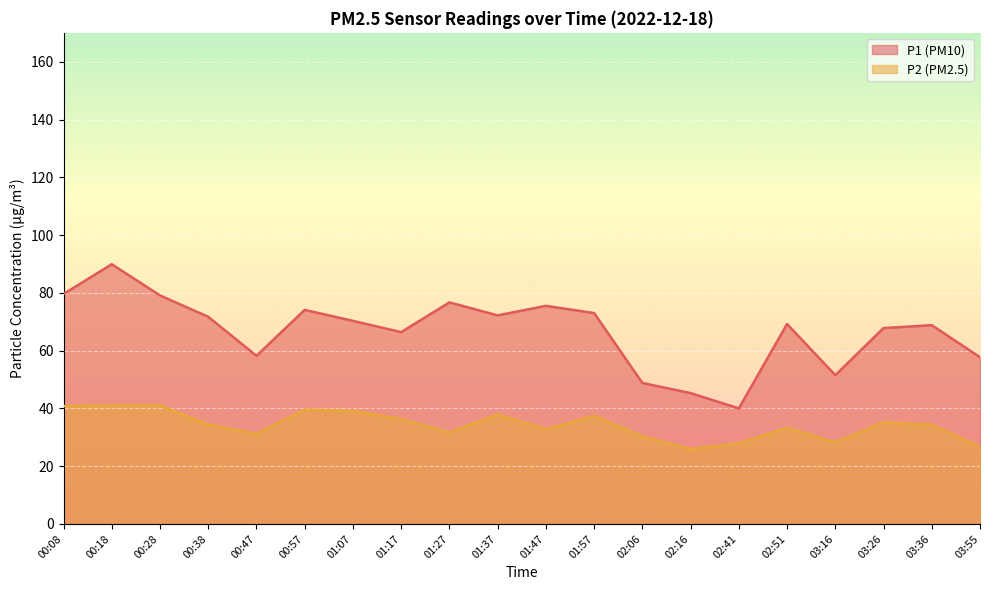

Where is P2 nearest to the value 33?

01:47